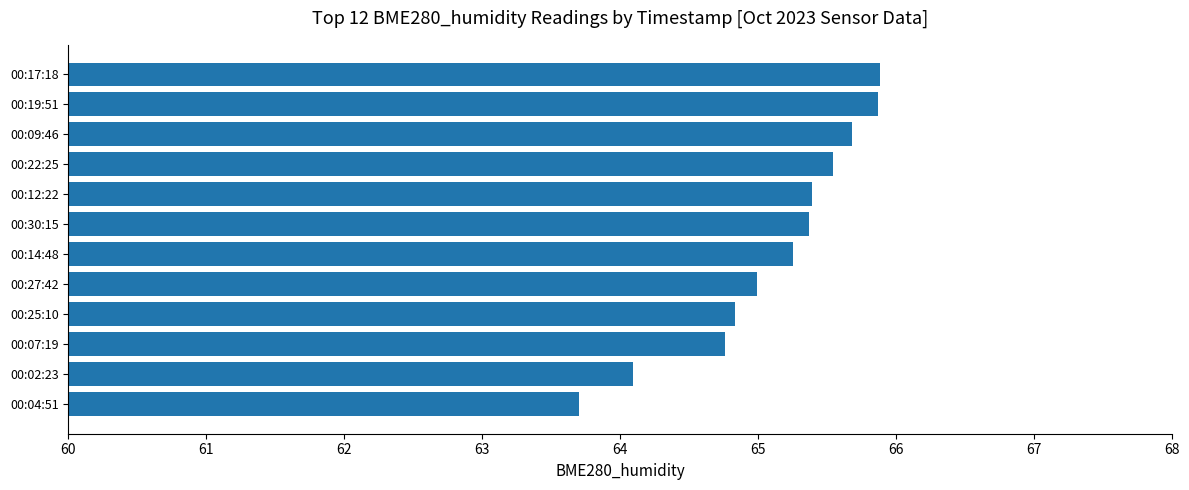

Does the chart contain stacked bars?

No